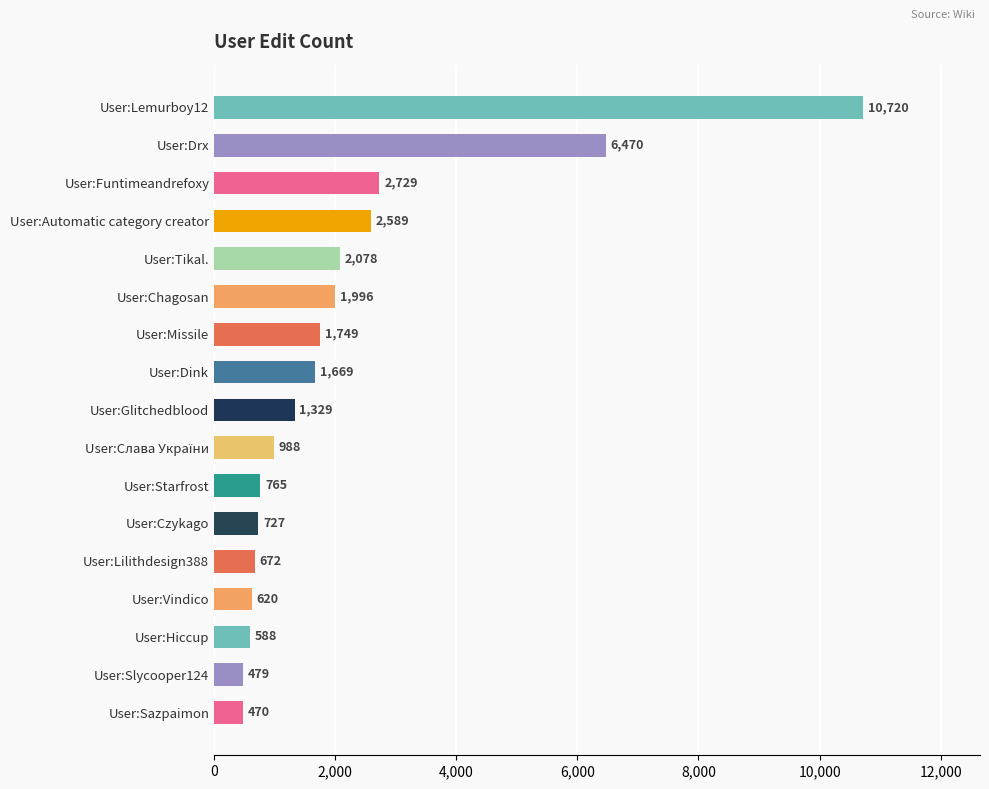

Are the bars grouped side by side (vs. stacked)?

No